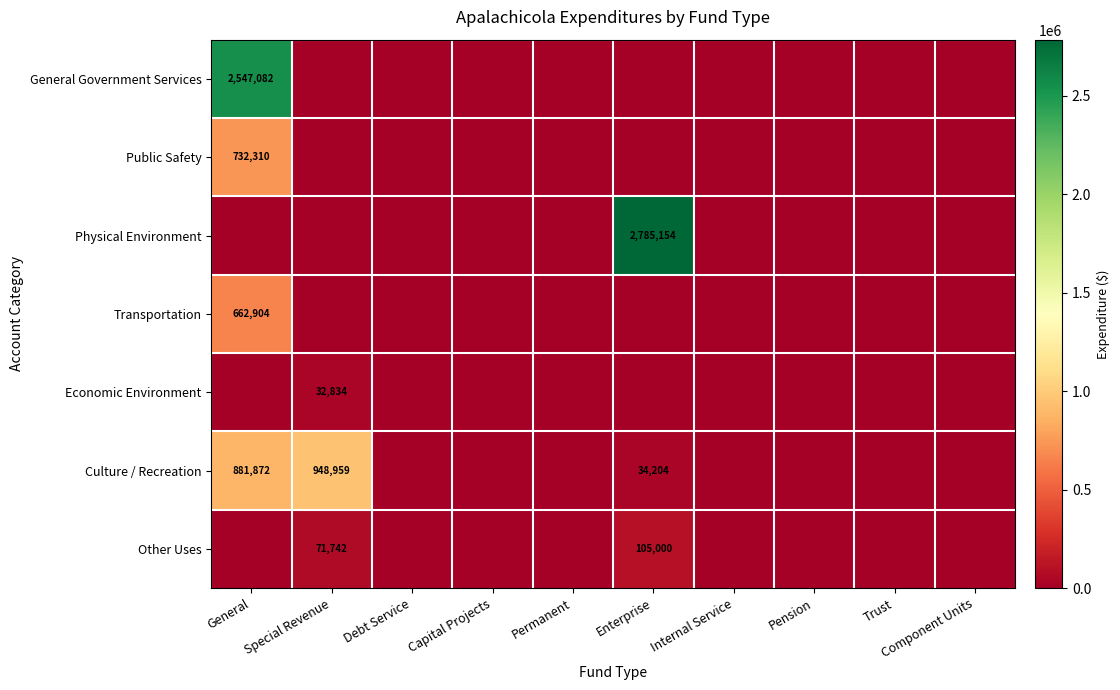

Is it true that Public Safety equals -222557 at Debt Service?

False